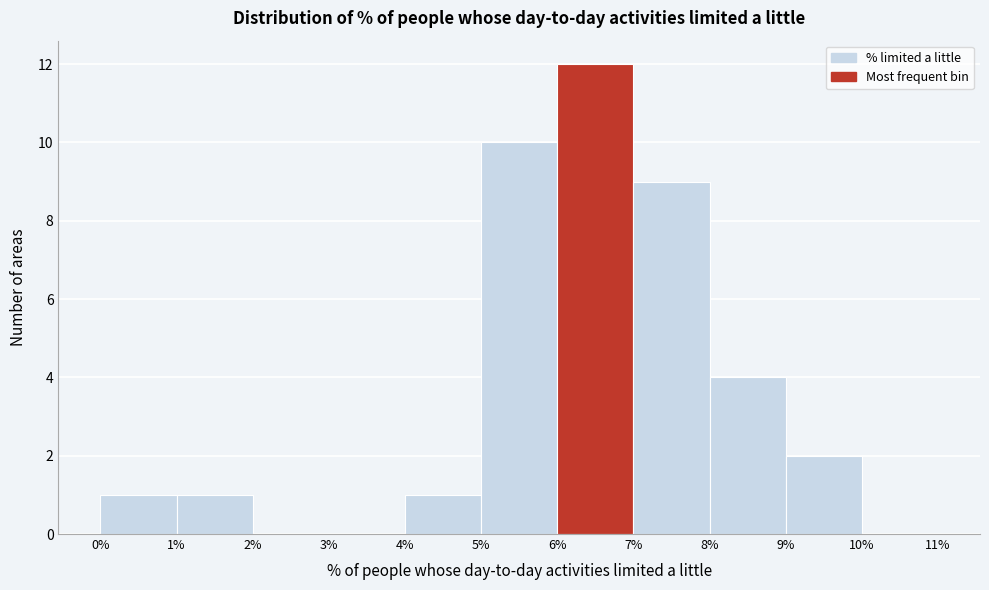

How tall is the bar that spans 1% to 2% on the x-axis? The values are not printed on the chart, so give them approximately, as read against the axis.

1